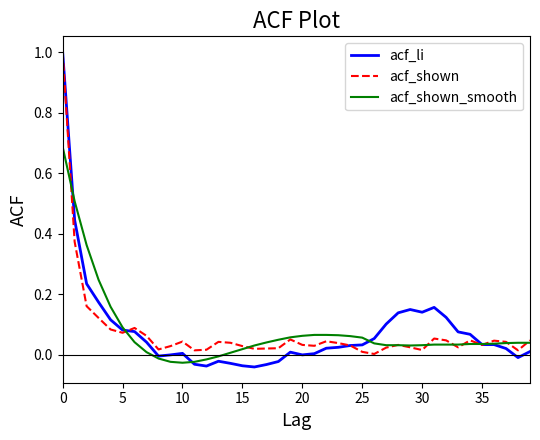

Which series has the largest range (max minus min)?

acf_li